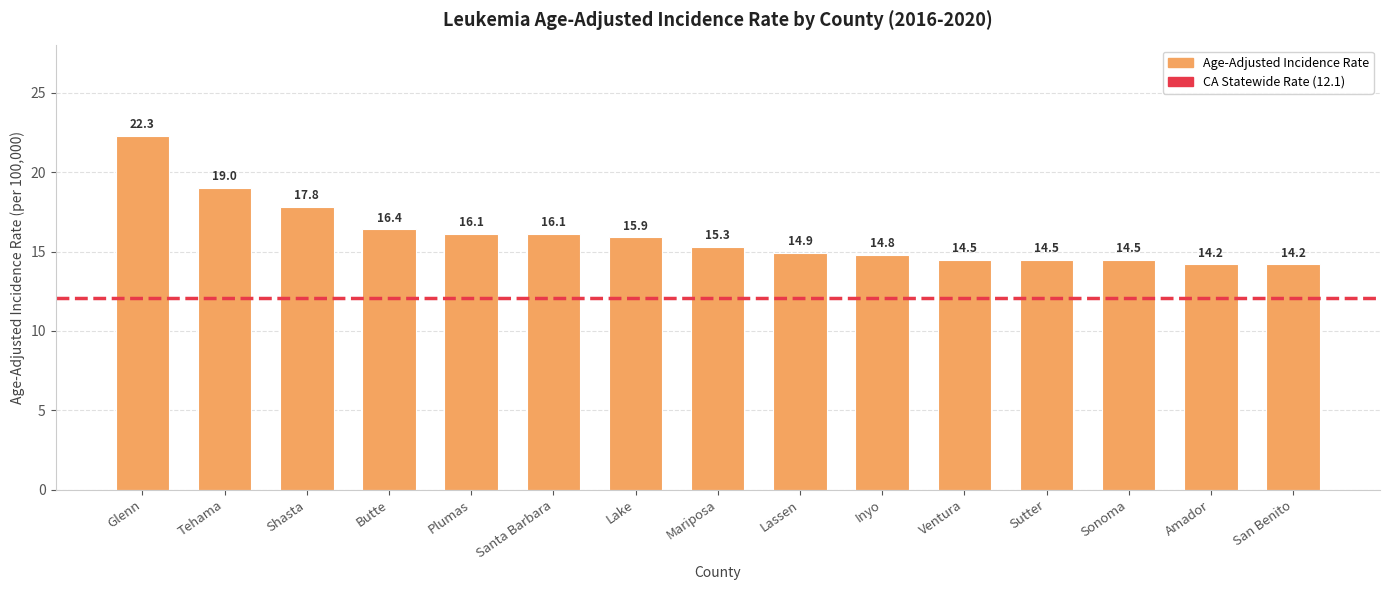

Are the bars grouped side by side (vs. stacked)?

No